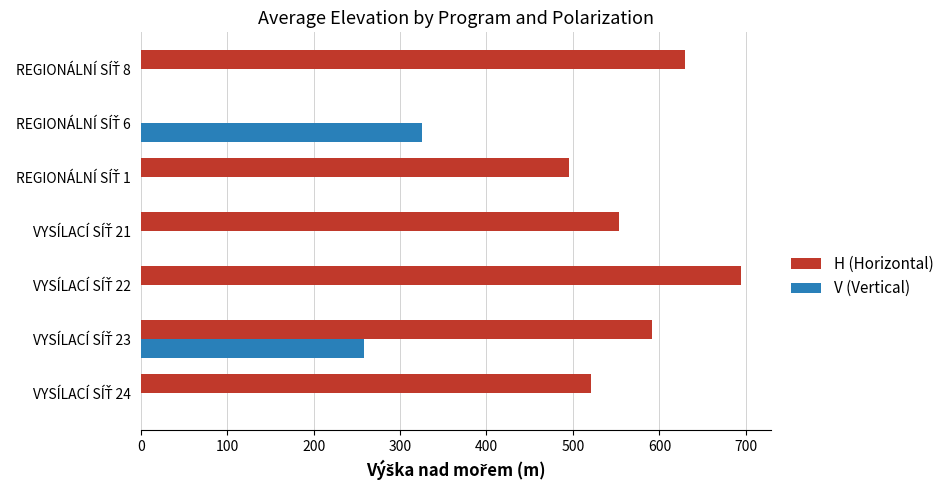

What is the average value of the V (Vertical) series?

83